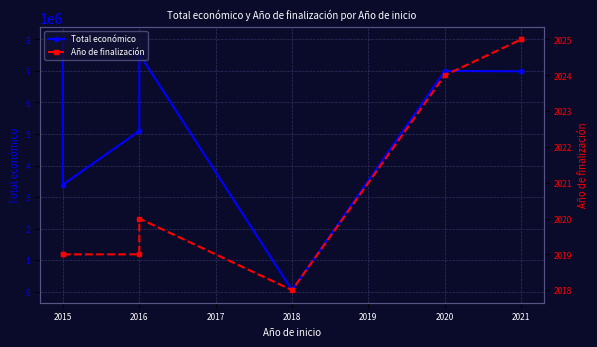

What are all the series names shown in the legend?

Total económico, Año de finalización